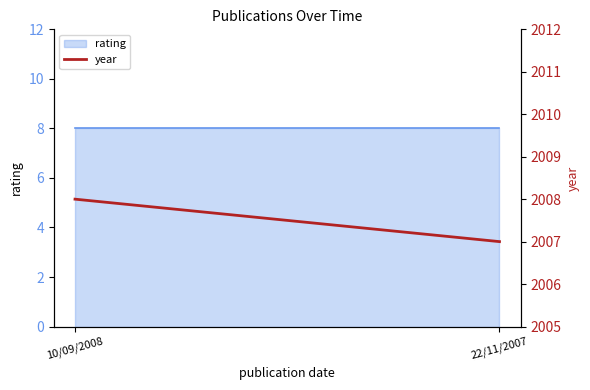

How many values are below 2008?

1